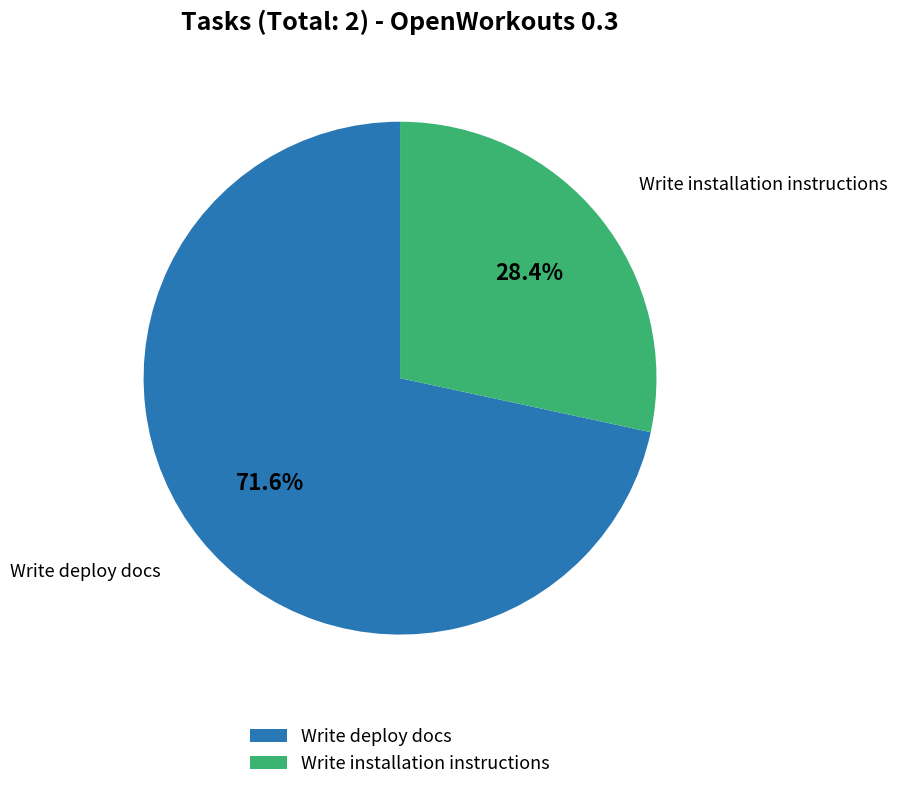

To the nearest percent, what is the combined percentage of Write installation instructions and Write deploy docs?

100%